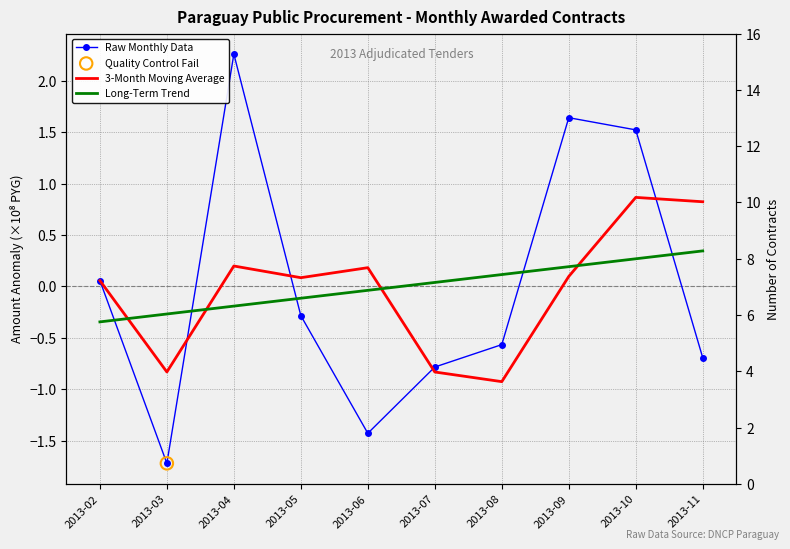

What is the total value across all series at 2013-10?

2.7